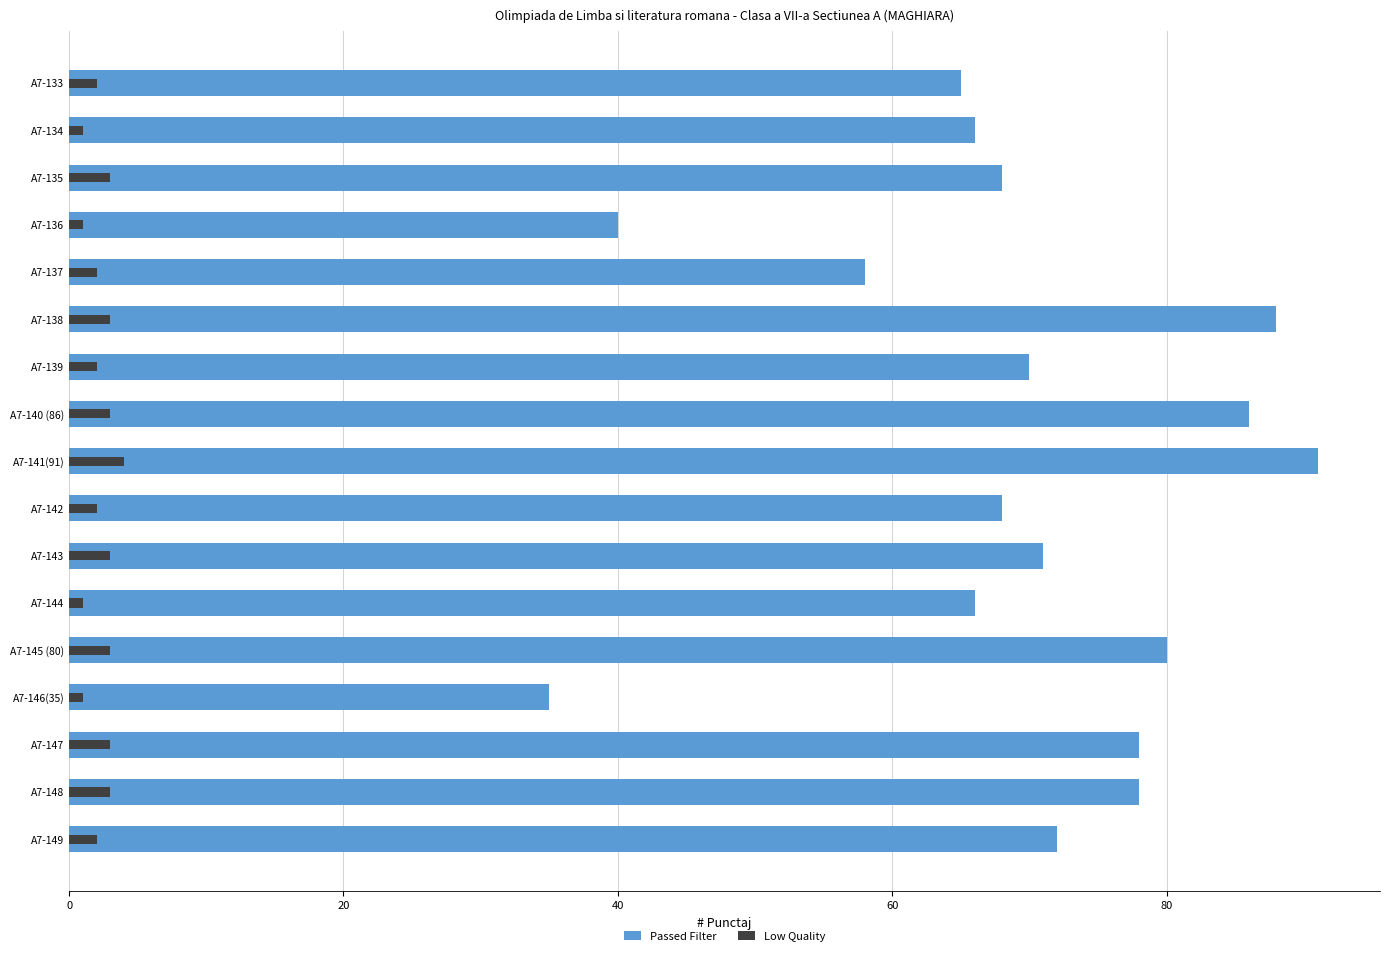

Are the bars grouped side by side (vs. stacked)?

Yes